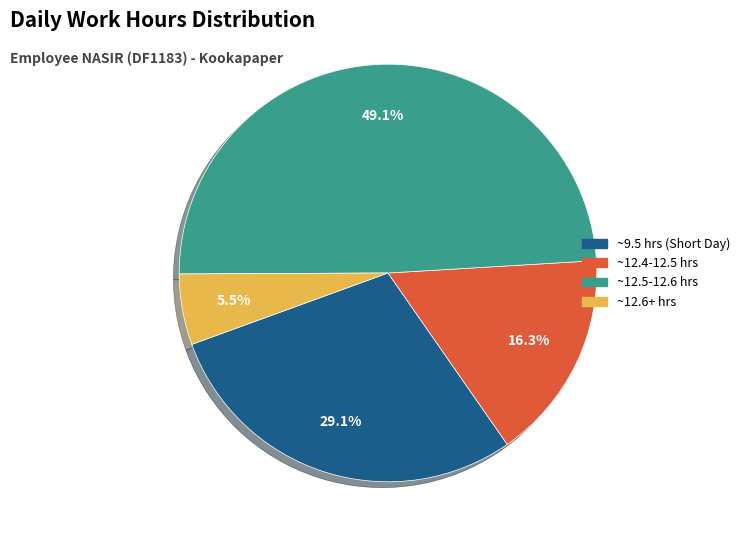

Is there any slice that represents more than half of the pie?

No